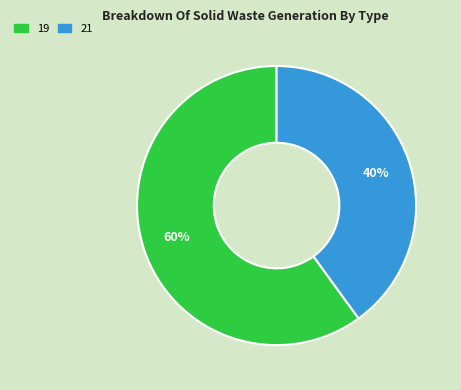

Which slice represents more than half of the pie?

19